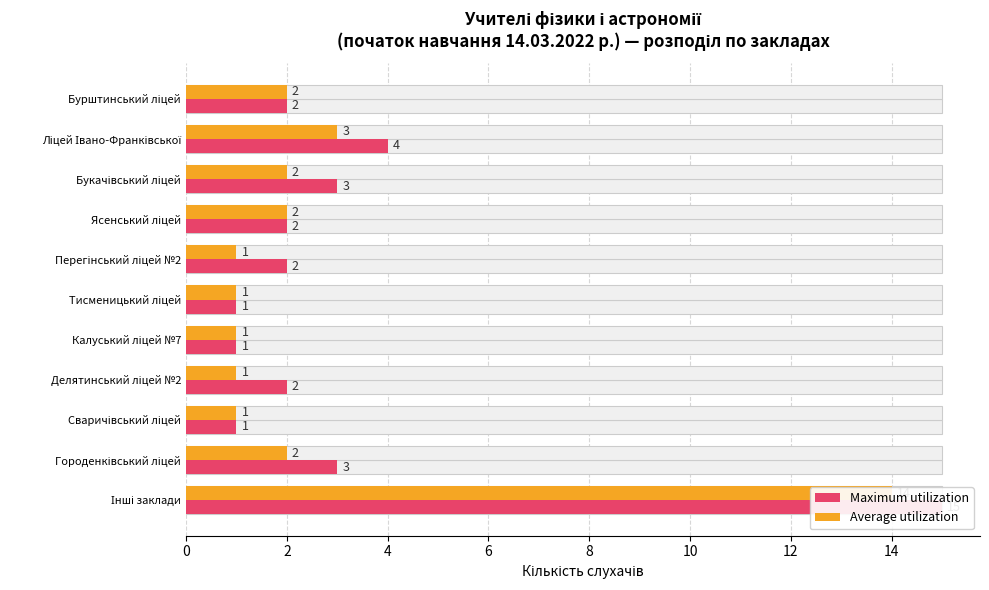

At how many categories does at least one series exceed 14?

1